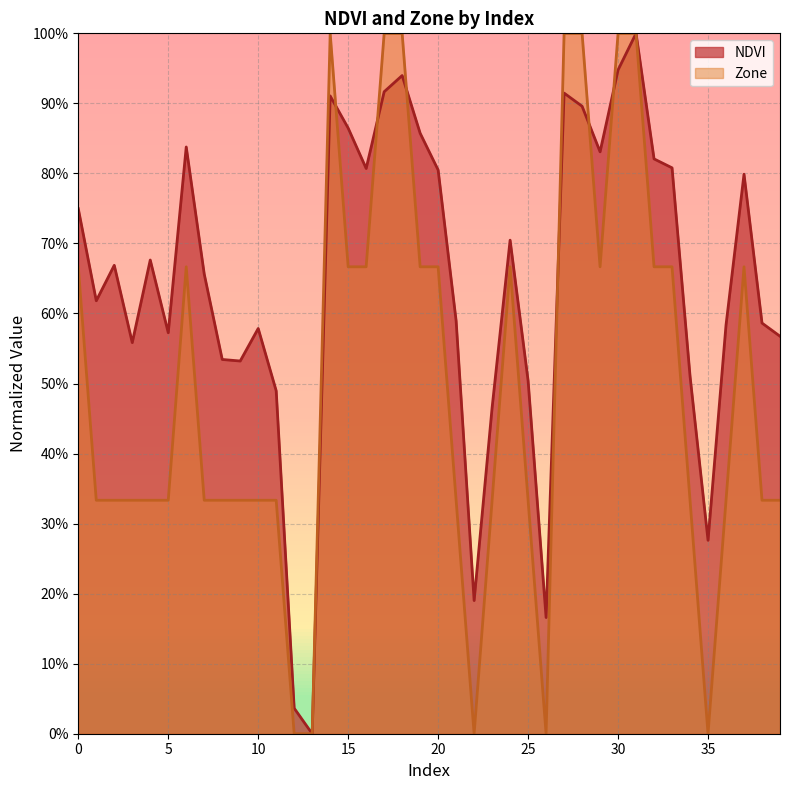

True or false: NDVI and Zone intersect in this chart.

True